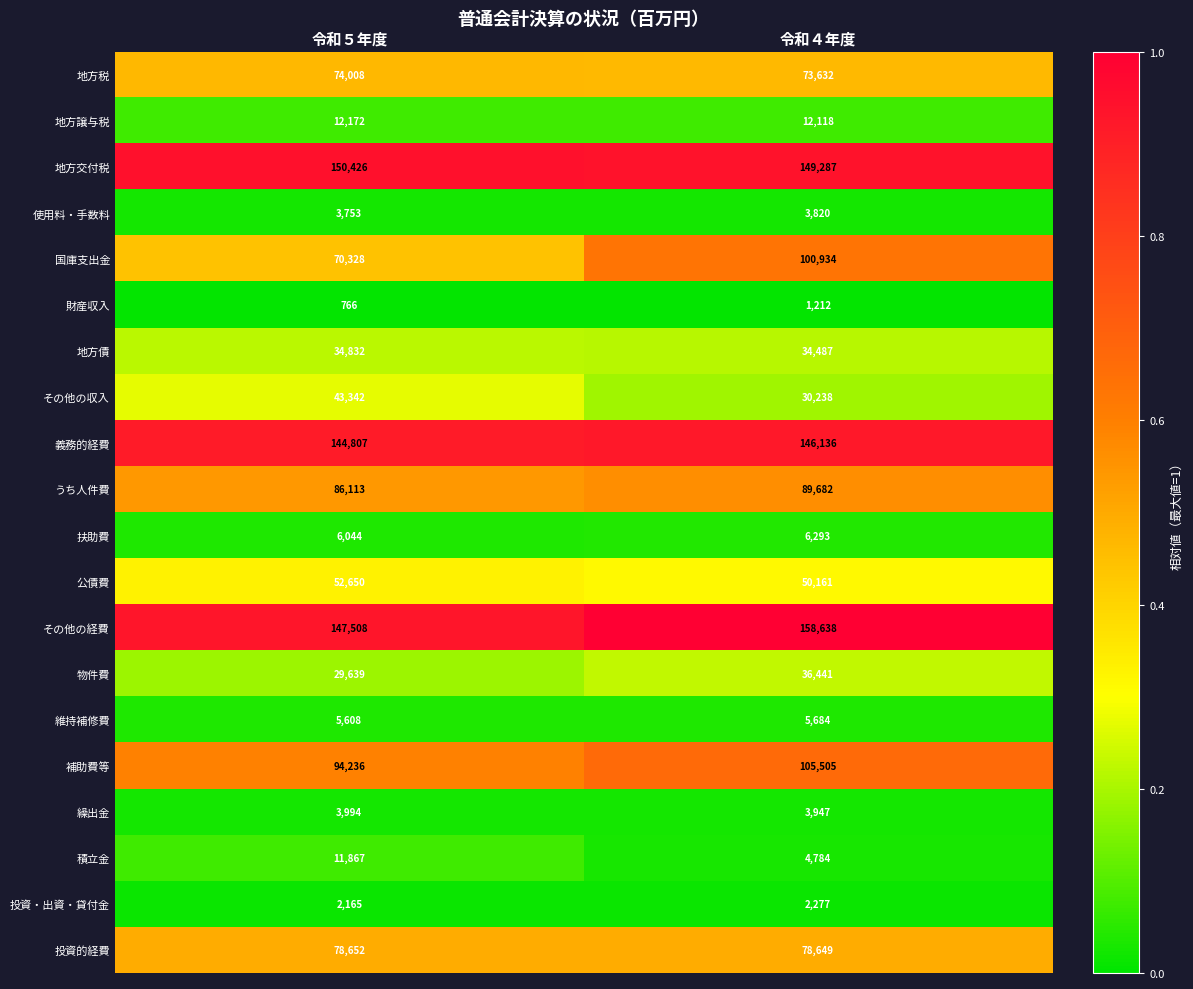

At which label is 補助費等 closest to 99870?

令和５年度